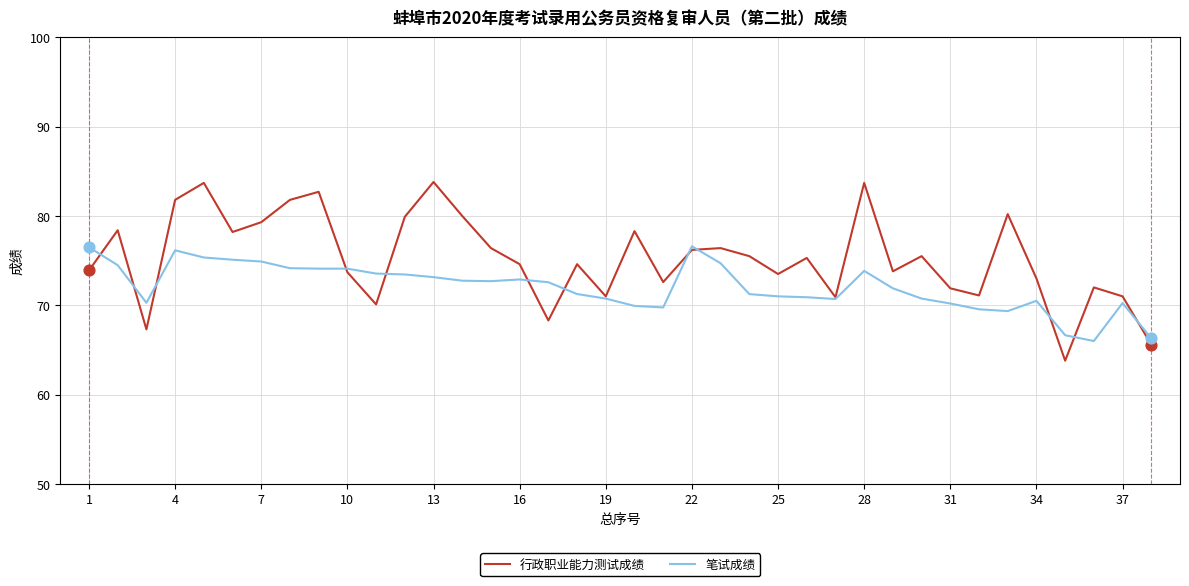

Rank the series by their maximum value, from lowest to highest.

笔试成绩, 行政职业能力测试成绩